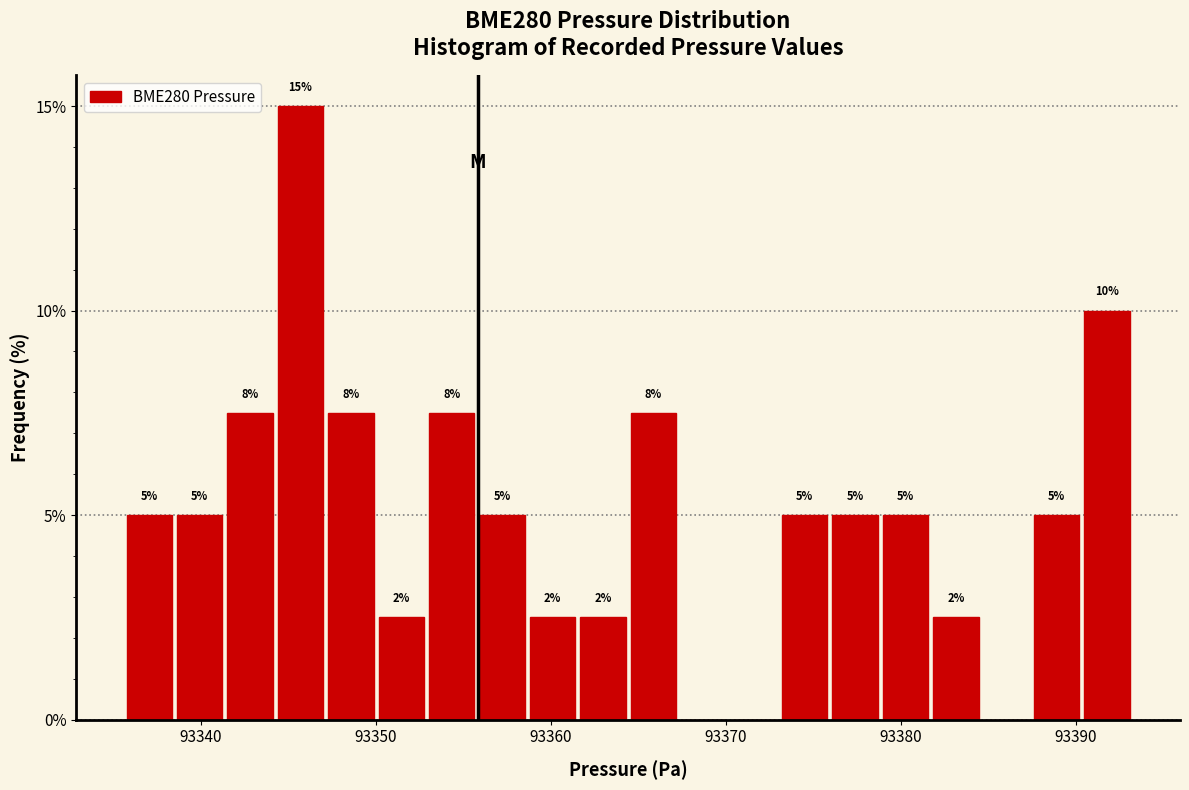

Read against the x-axis, roughly where is the centre of the tallest bar?

93346